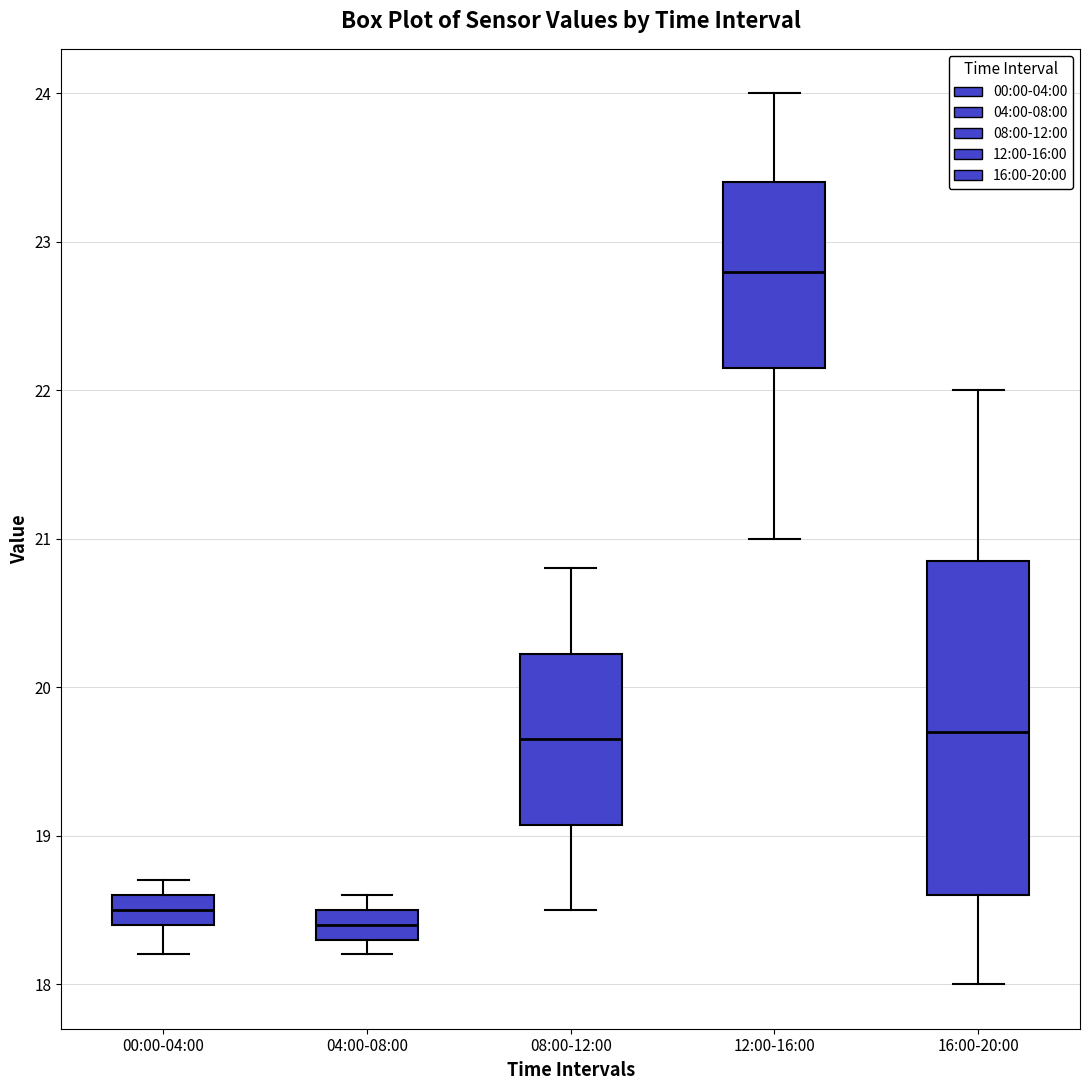

Comparing the boxes themselves (not the whiskers), which one is the tallest?

16:00-20:00